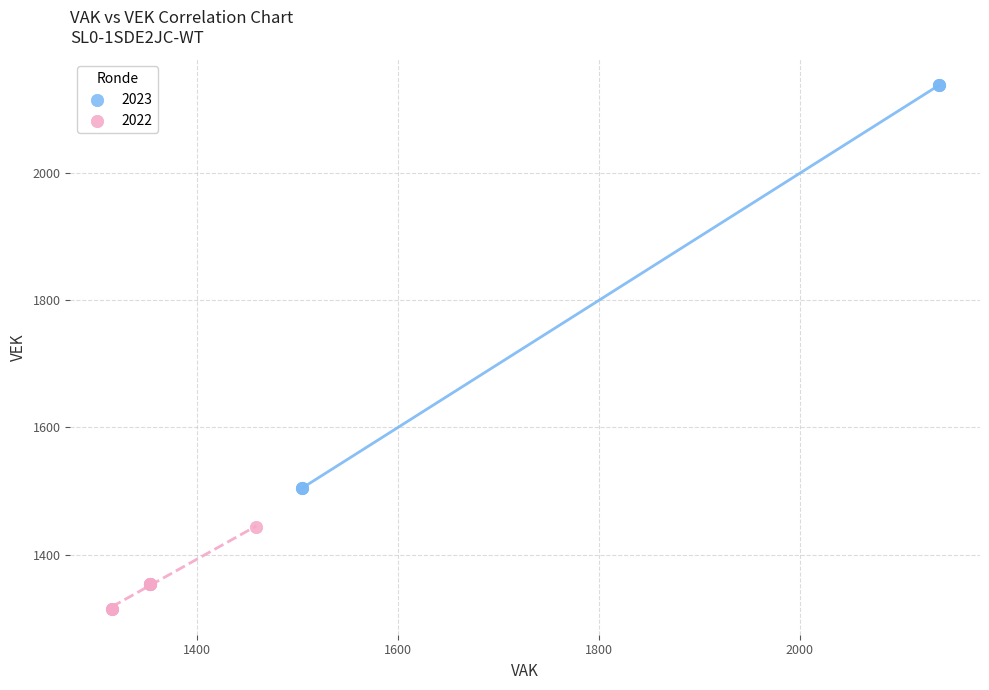

Which series reaches the maximum Y coordinate?

2023